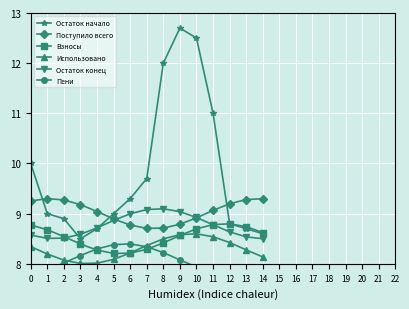

At which category does Остаток начало reach its first local peak?

9